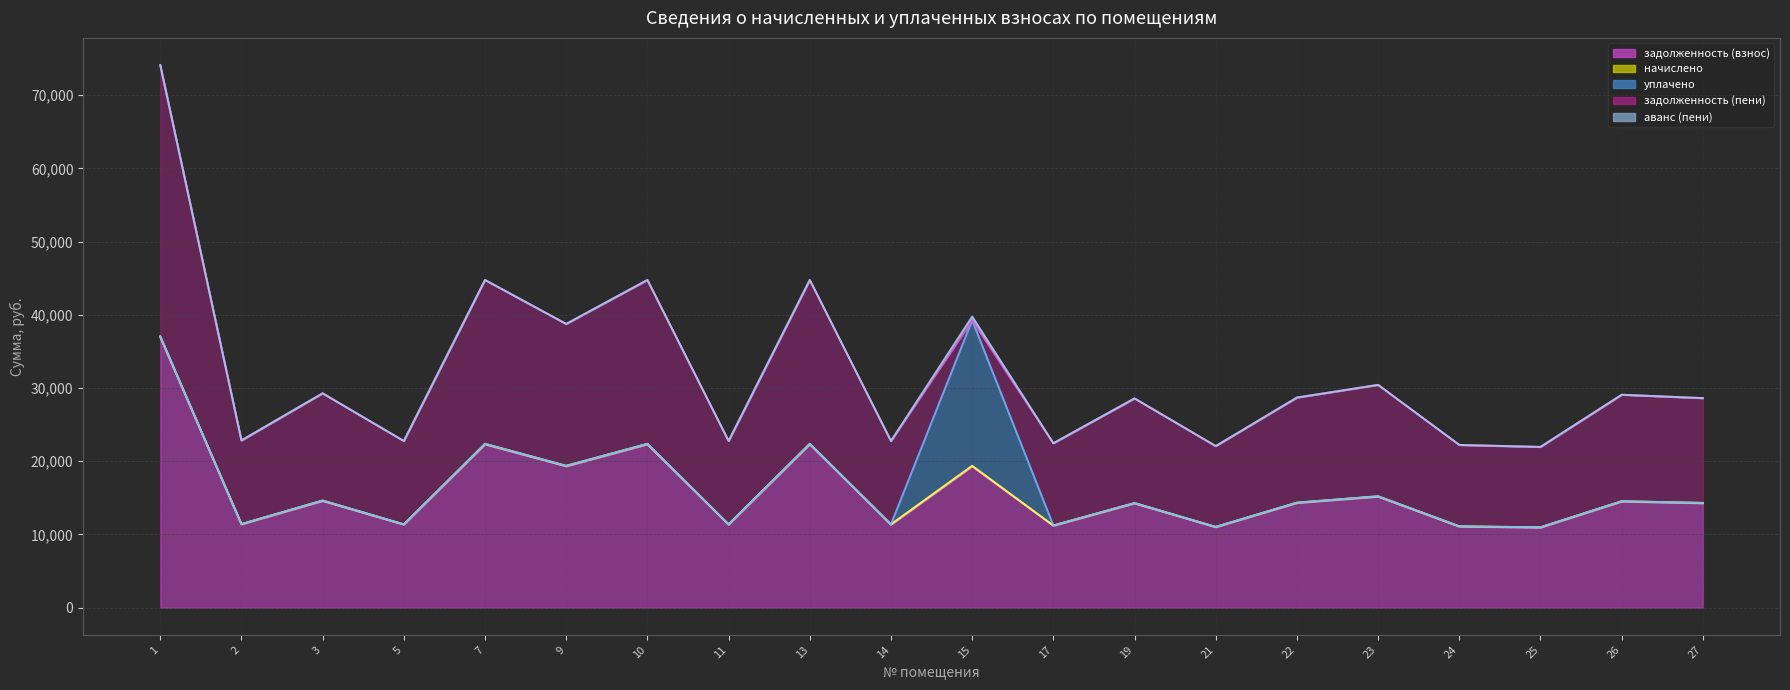

Where do задолженность (взнос) and уплачено first cross each other?

14 and 15